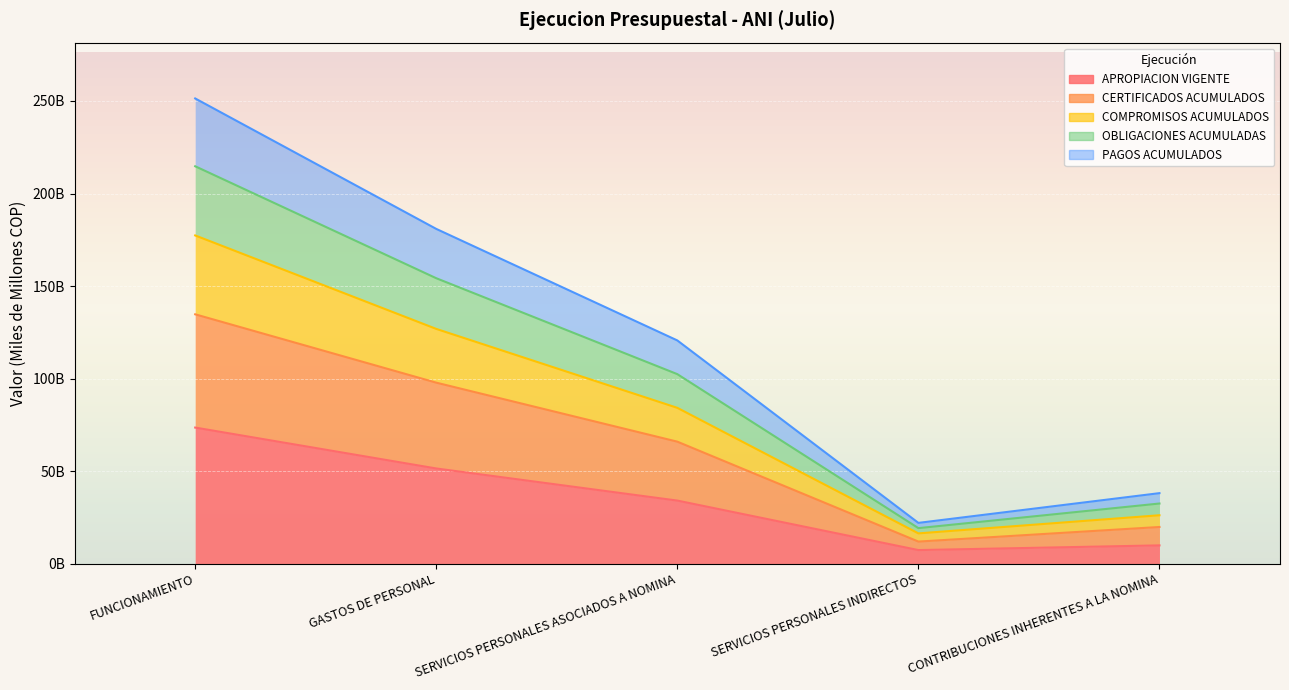

What is the difference between the maximum and minimum values in the APROPIACION VIGENTE series?

66.2